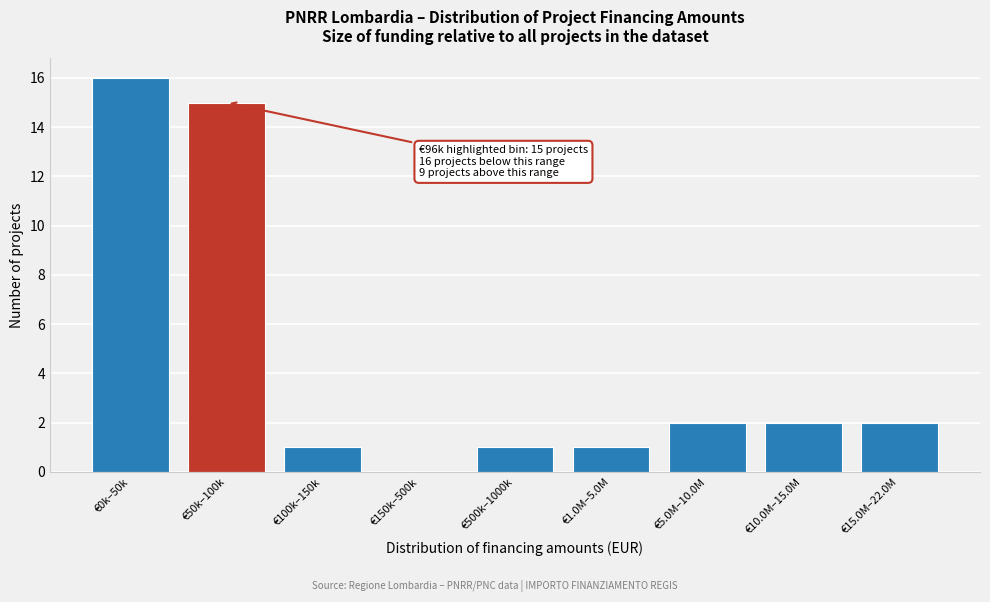

Reading left to right, transcribe all the data shown in this chart.

€0k–50k=16	€50k–100k=15	€100k–150k=1	€150k–500k=0	€500k–1000k=1	€1.0M–5.0M=1	€5.0M–10.0M=2	€10.0M–15.0M=2	€15.0M–22.0M=2